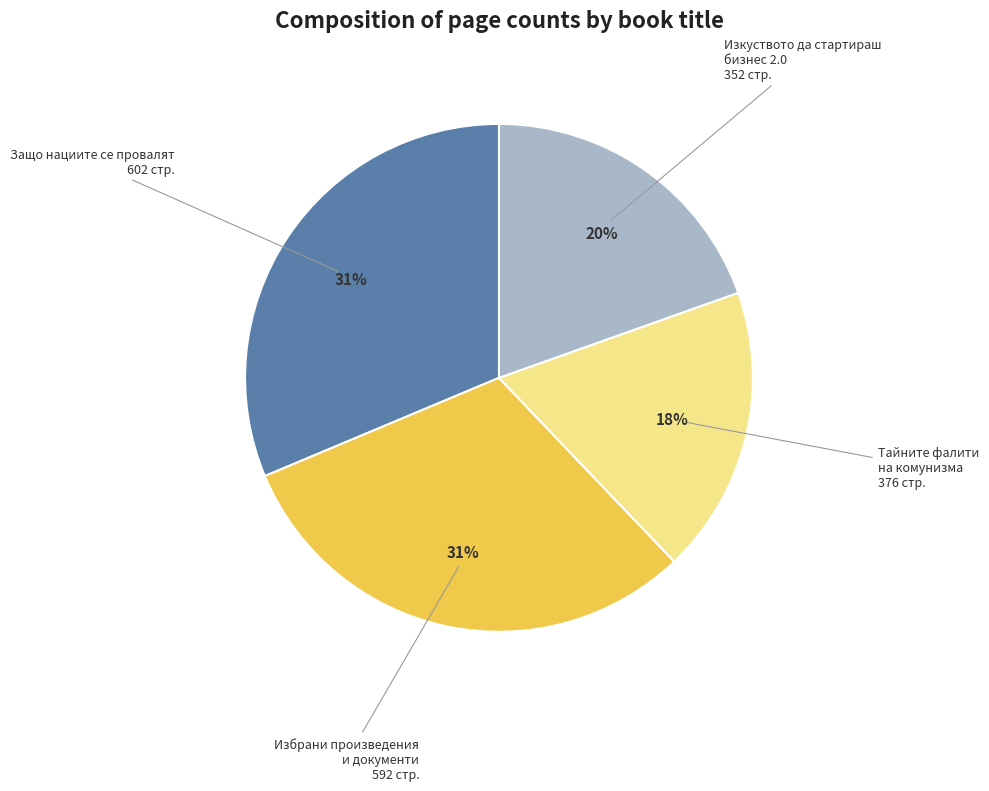

The Избрани произведения и документи slice represents 22% of the pie. True or false?

False